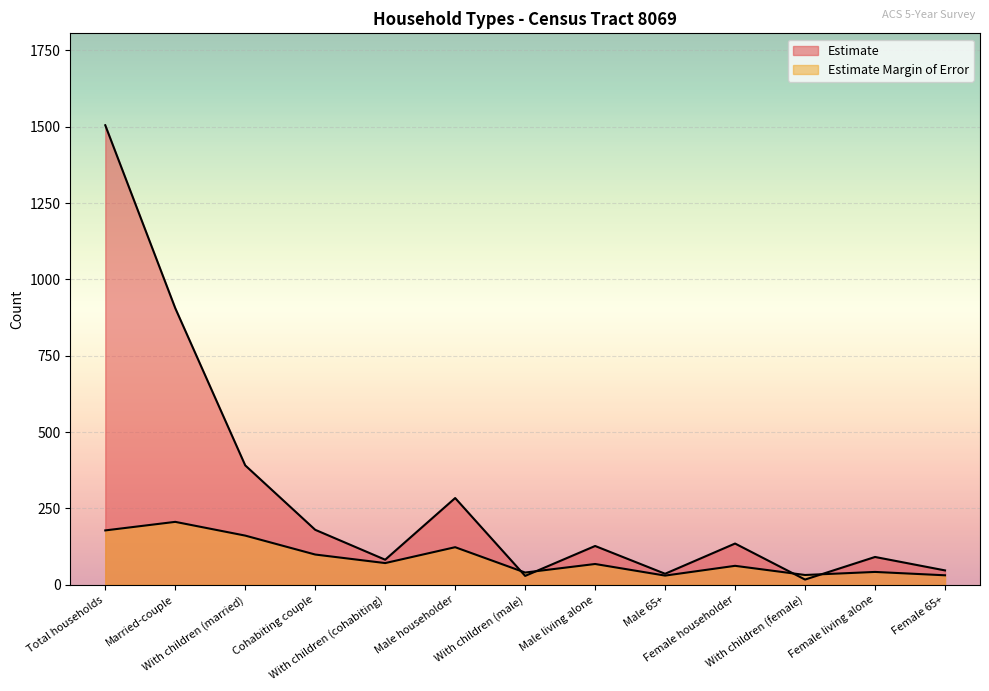

What is the smallest value displayed?

17